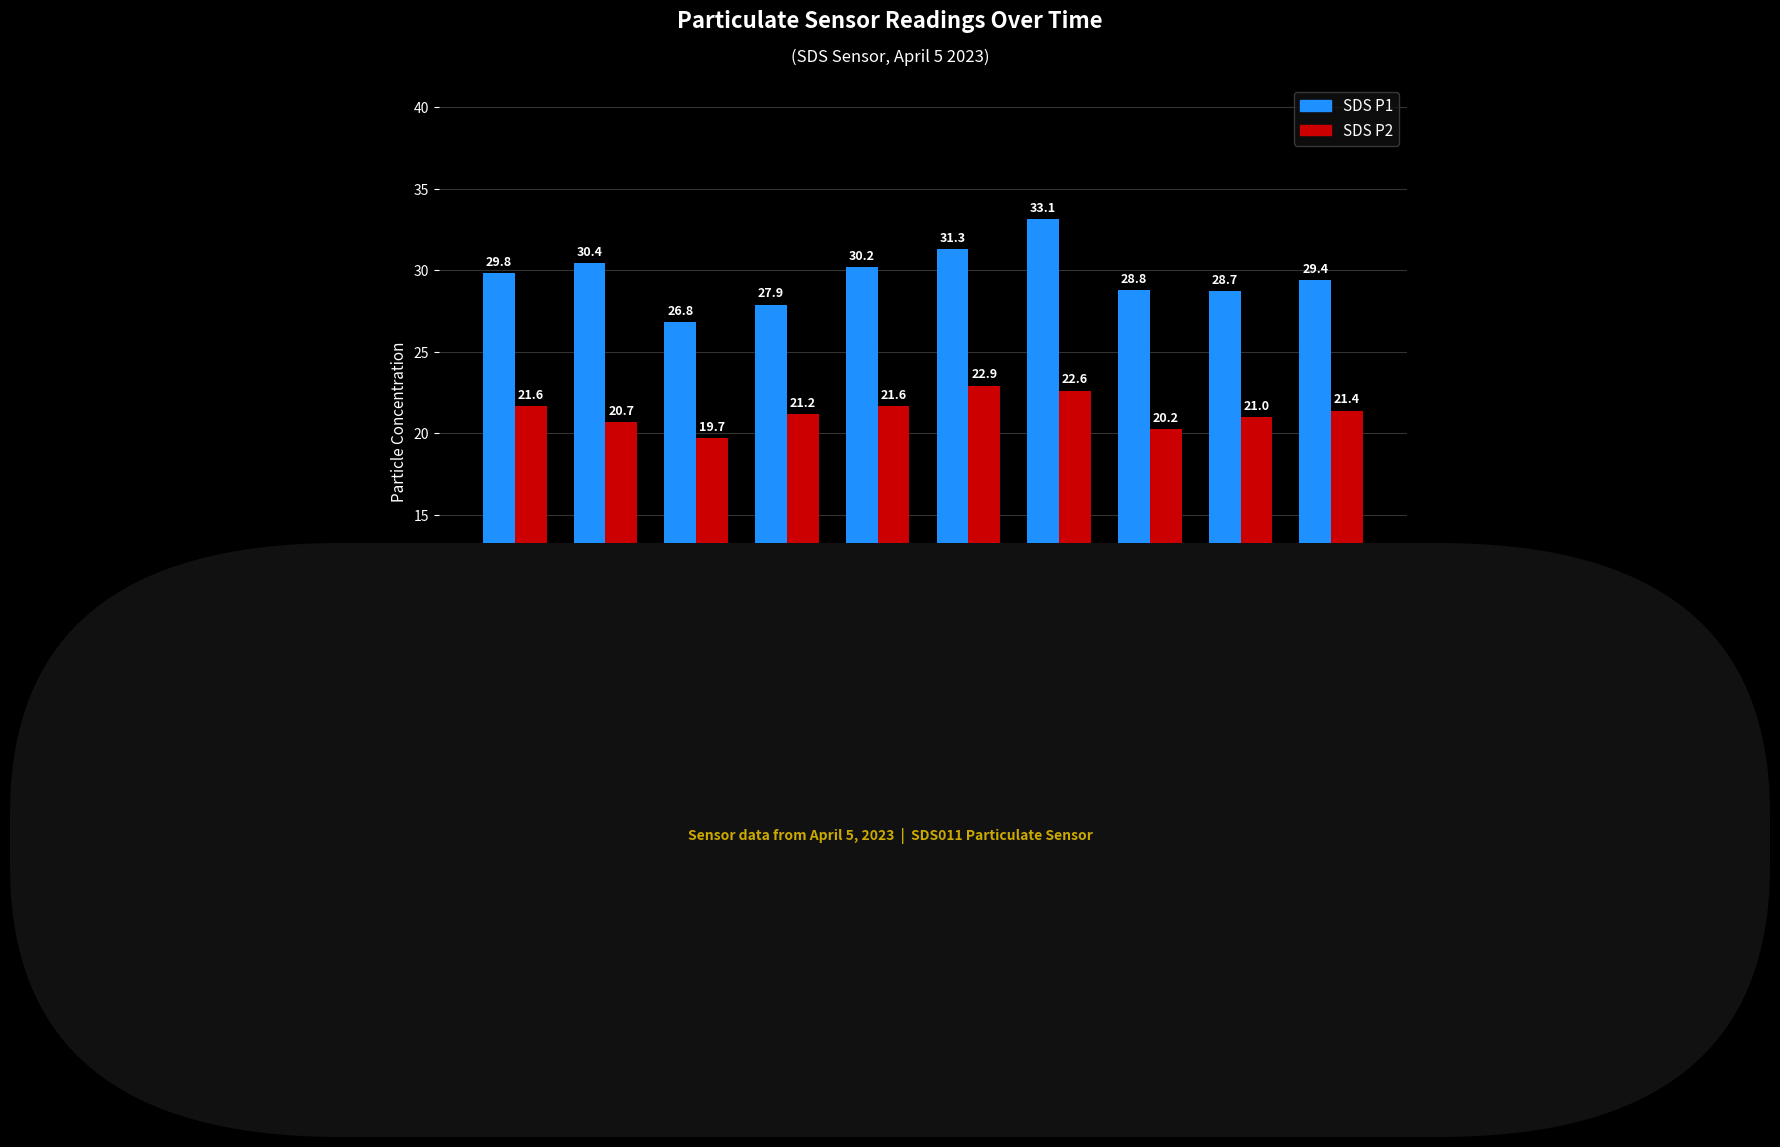

Are the bars horizontal?

No